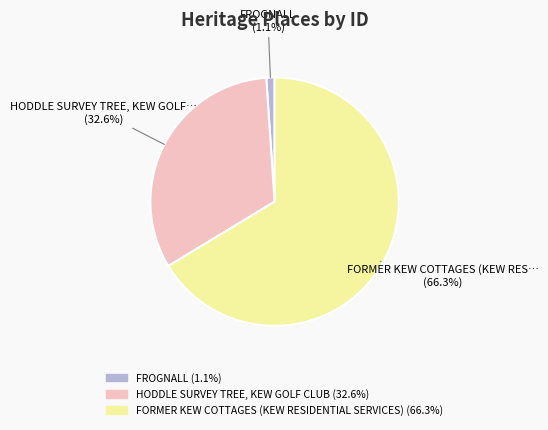

Is there any slice that represents more than half of the pie?

Yes